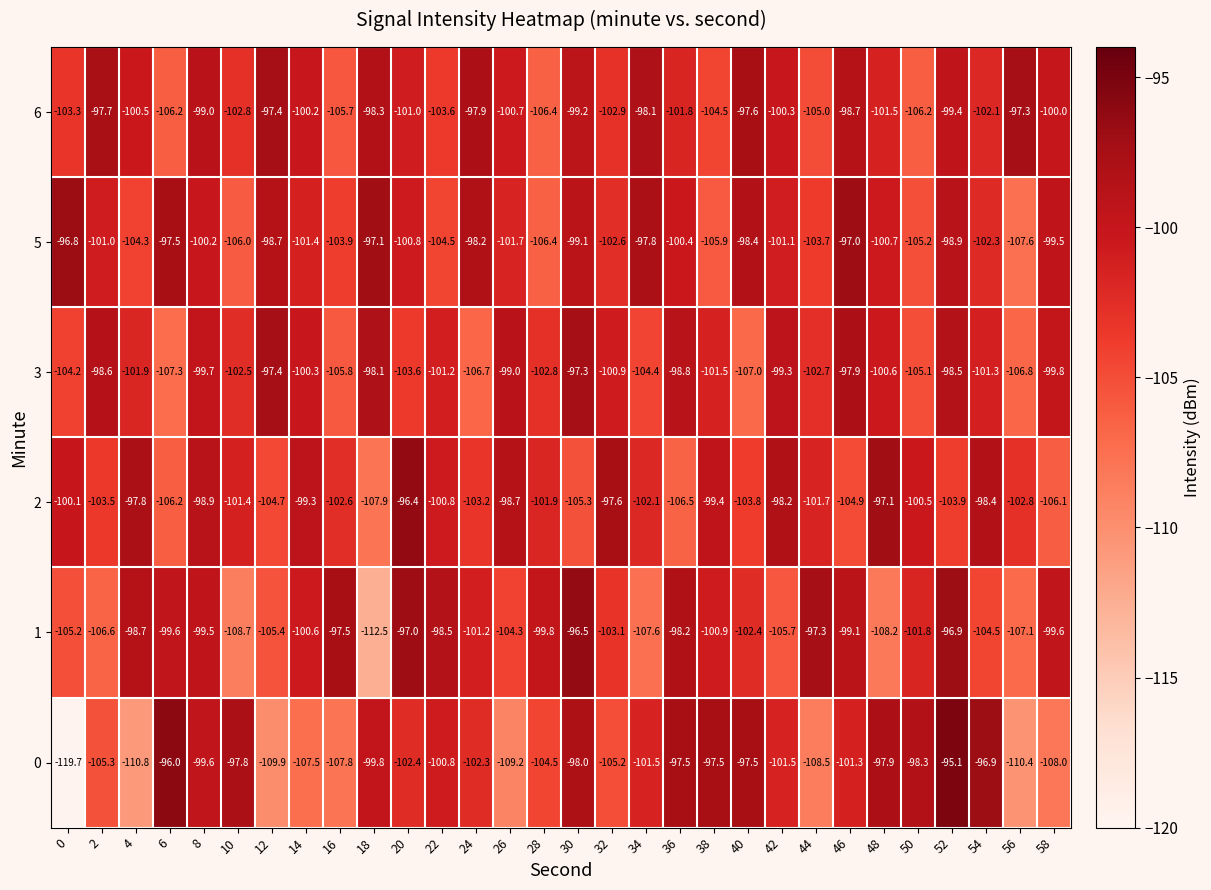

What is the average value of the 6 series?

-101.2